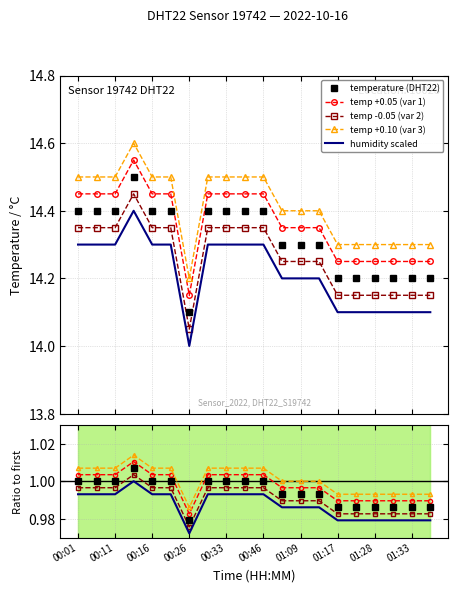

What is the maximum value shown in the chart?

14.5